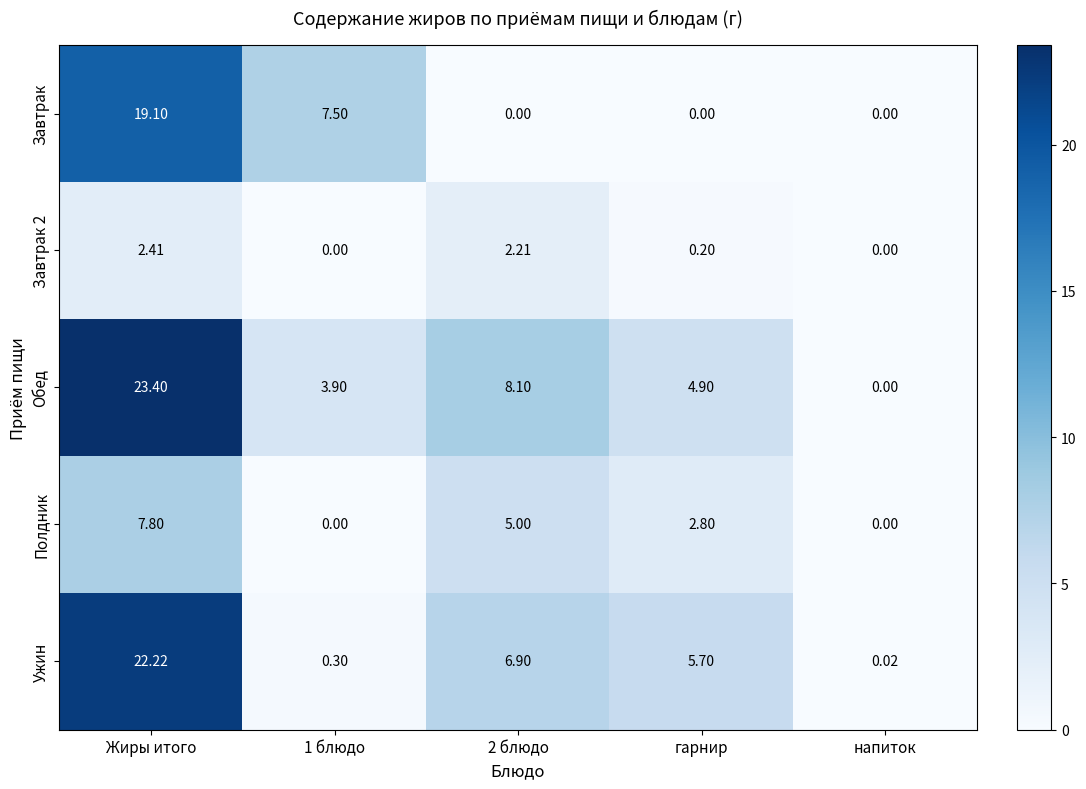

Which series has the largest total across all categories?

Обед